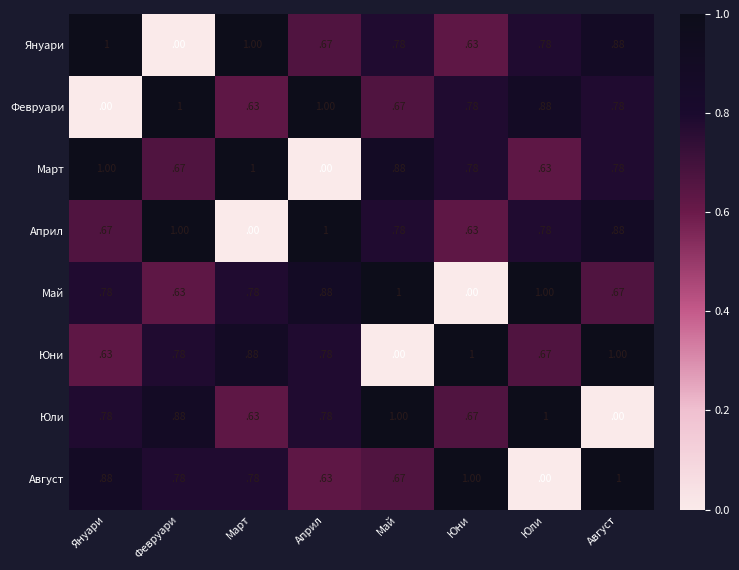

Where is Януари nearest to the value 0?

Февруари